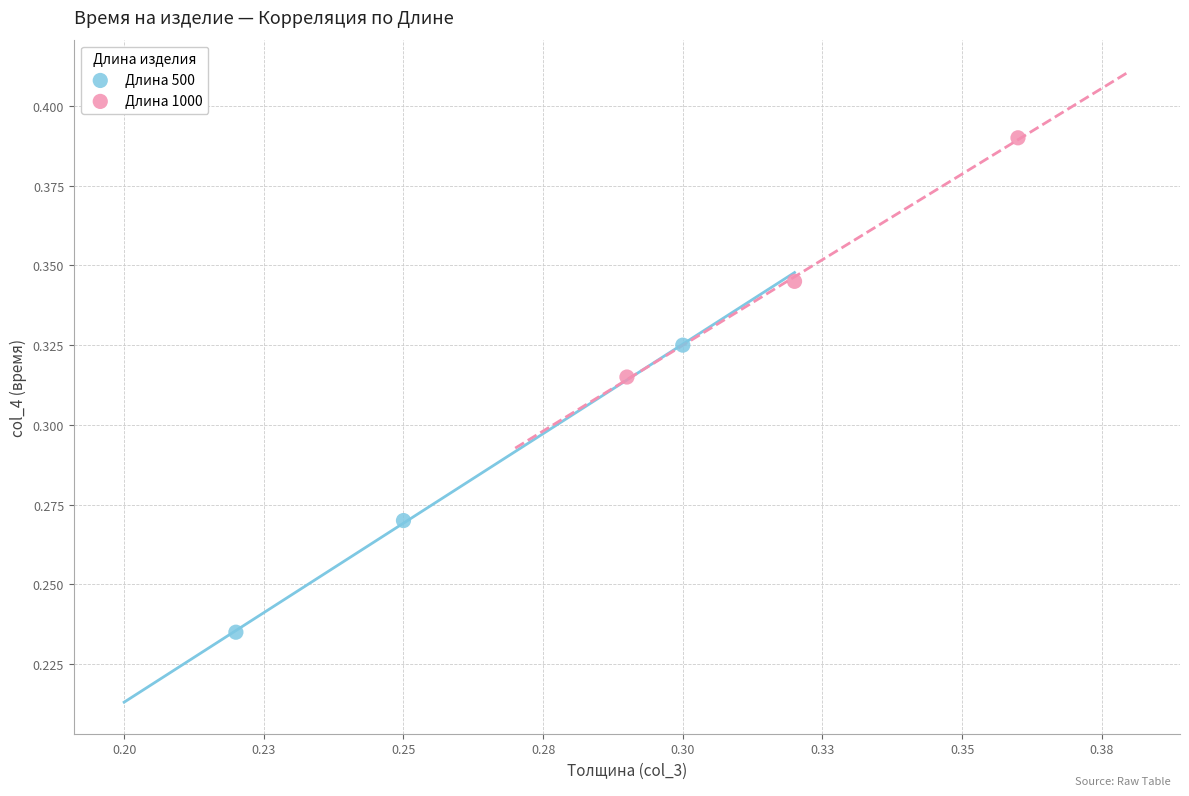

Which series has the largest Y range (max minus min)?

Длина 500